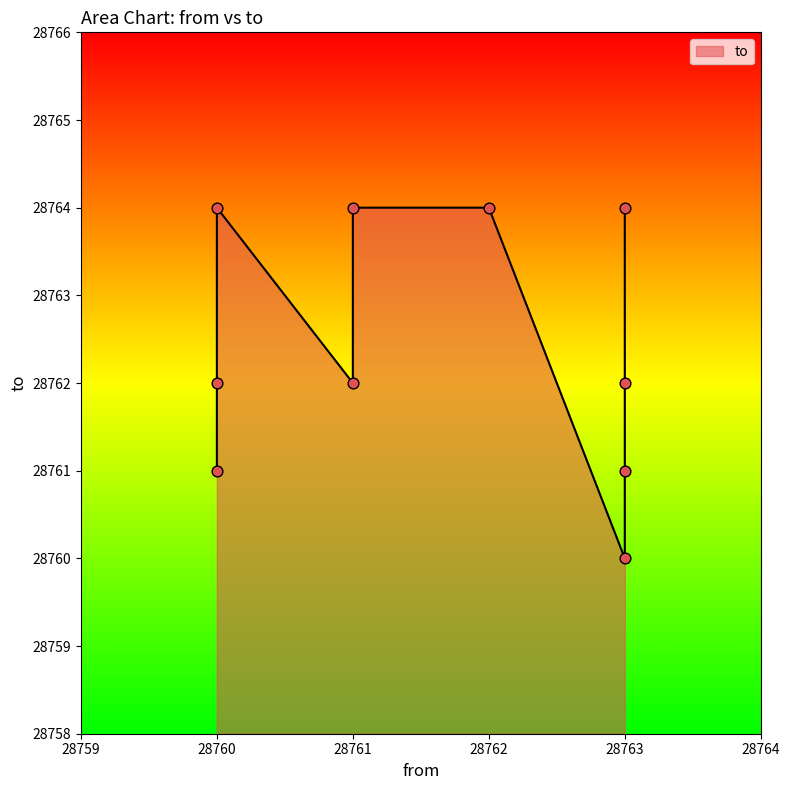

Approximately how many times larger is the value at 28760 compared to 28760?

1.0